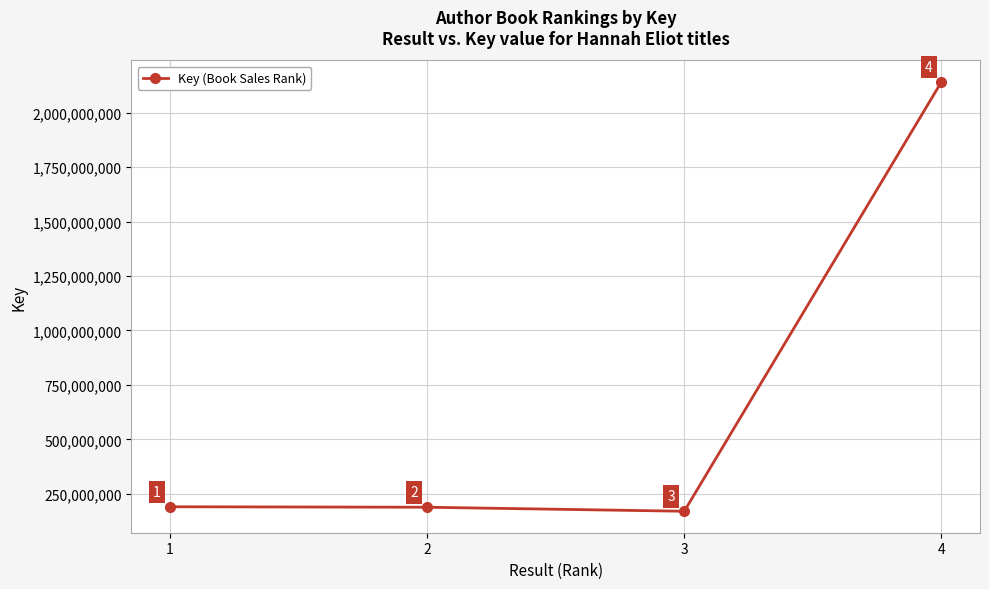

At which category does the chart reach its peak across all series?

4